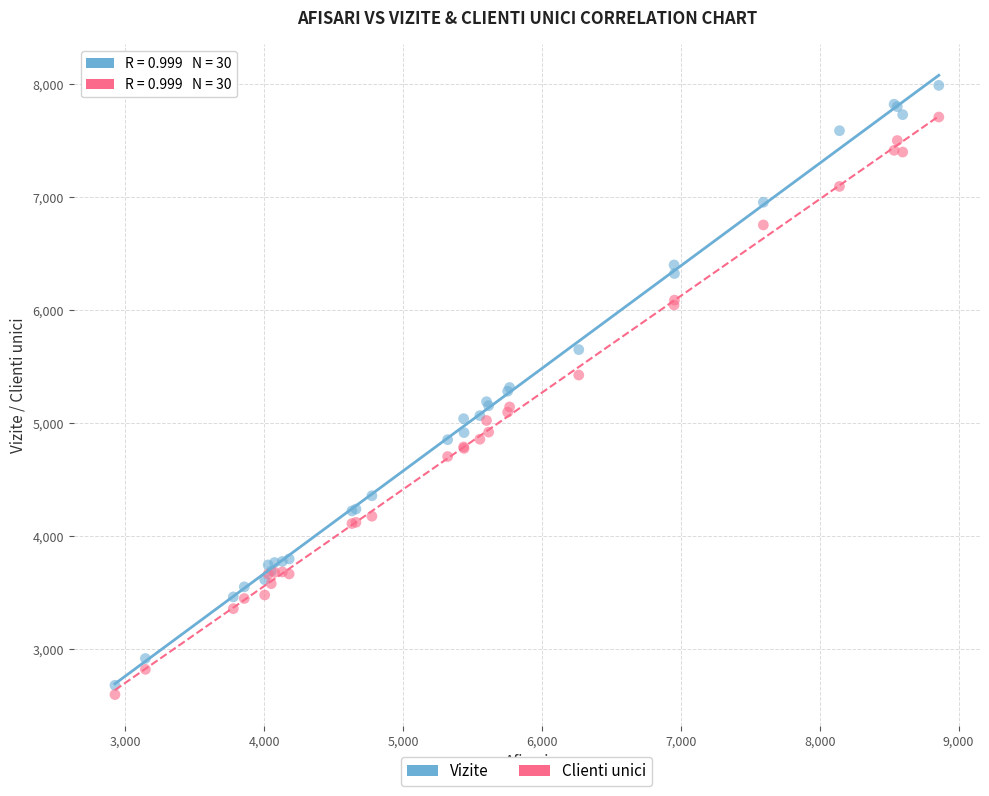

Which series has the largest Y range (max minus min)?

Vizite